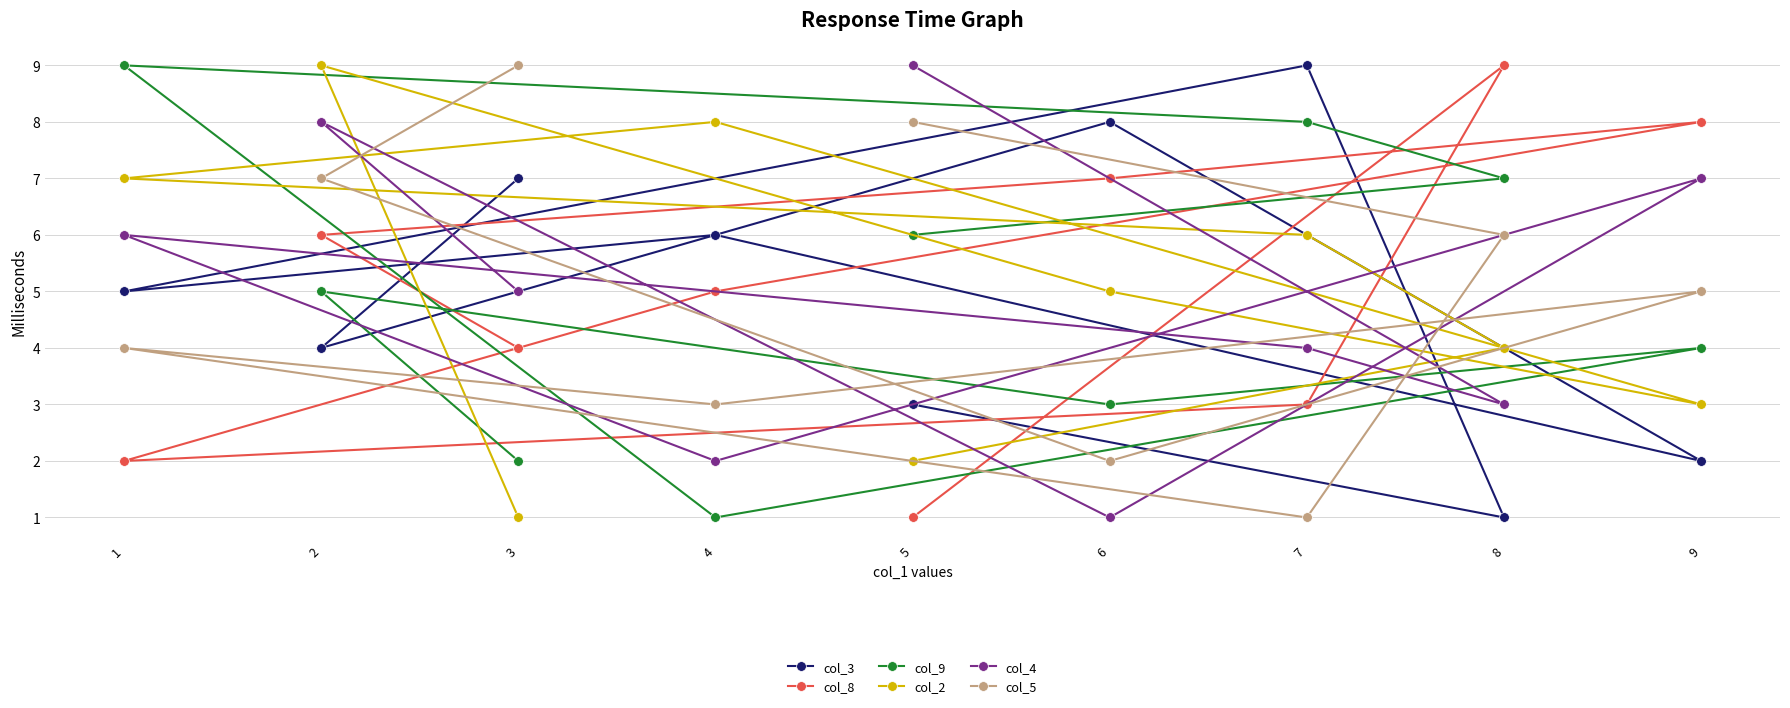

Rank the series by their maximum value, from lowest to highest.

col_3, col_8, col_9, col_2, col_4, col_5